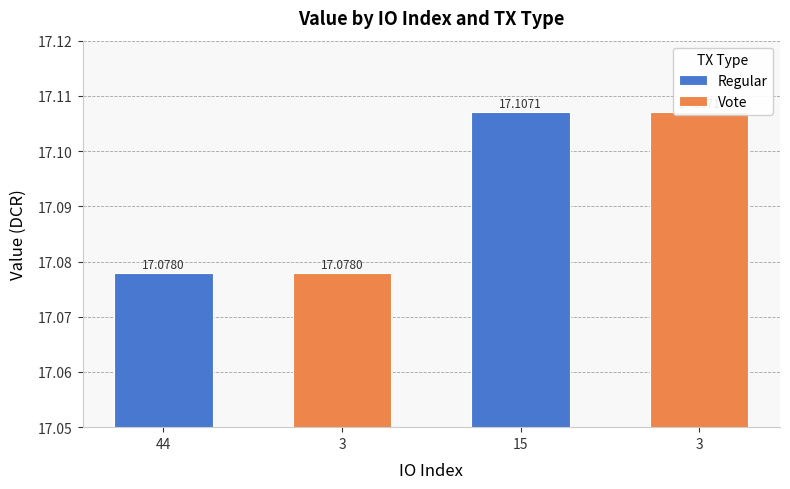

Are the bars grouped side by side (vs. stacked)?

No